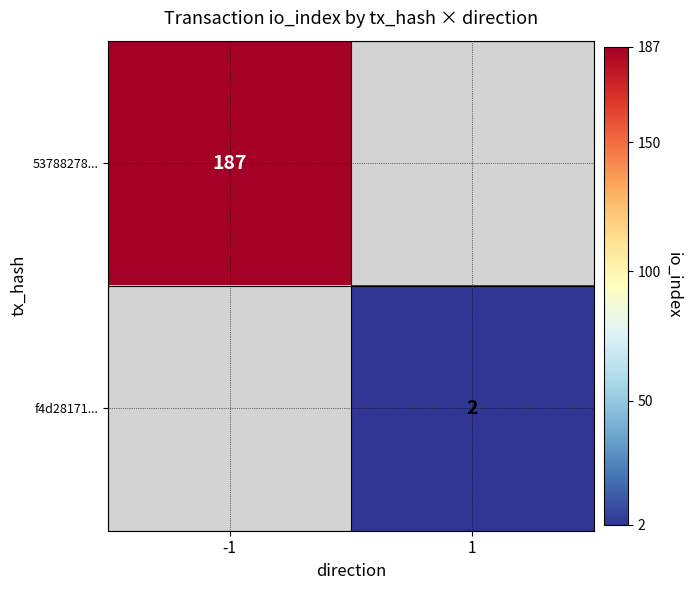

Is it true that f4d28171... equals 1 at 1?

False